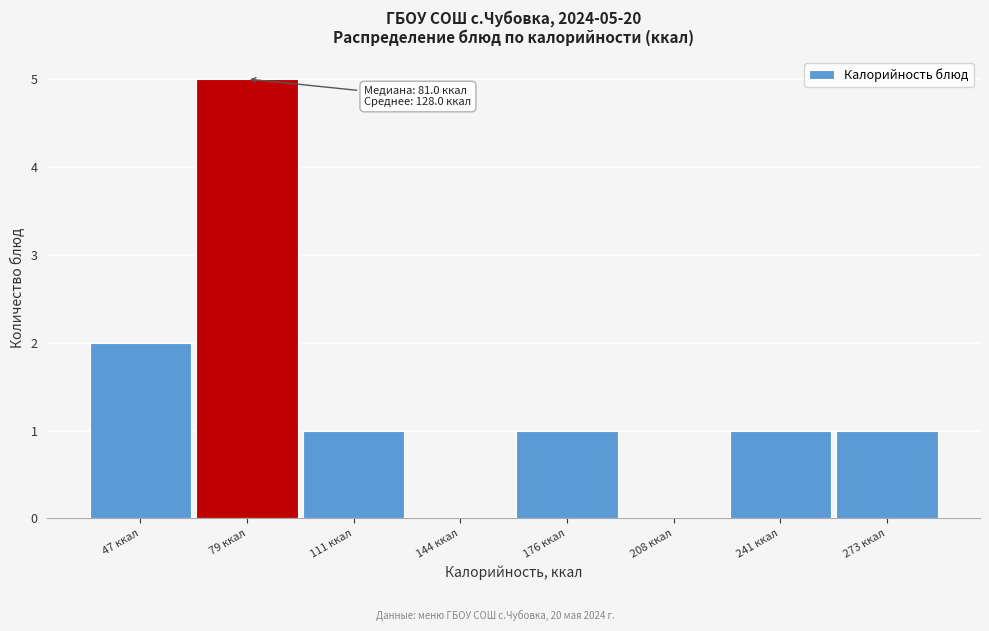

Reading left to right, list all the values displayed in this chart.

47 ккал=2	79 ккал=5	111 ккал=1	144 ккал=0	176 ккал=1	208 ккал=0	241 ккал=1	273 ккал=1